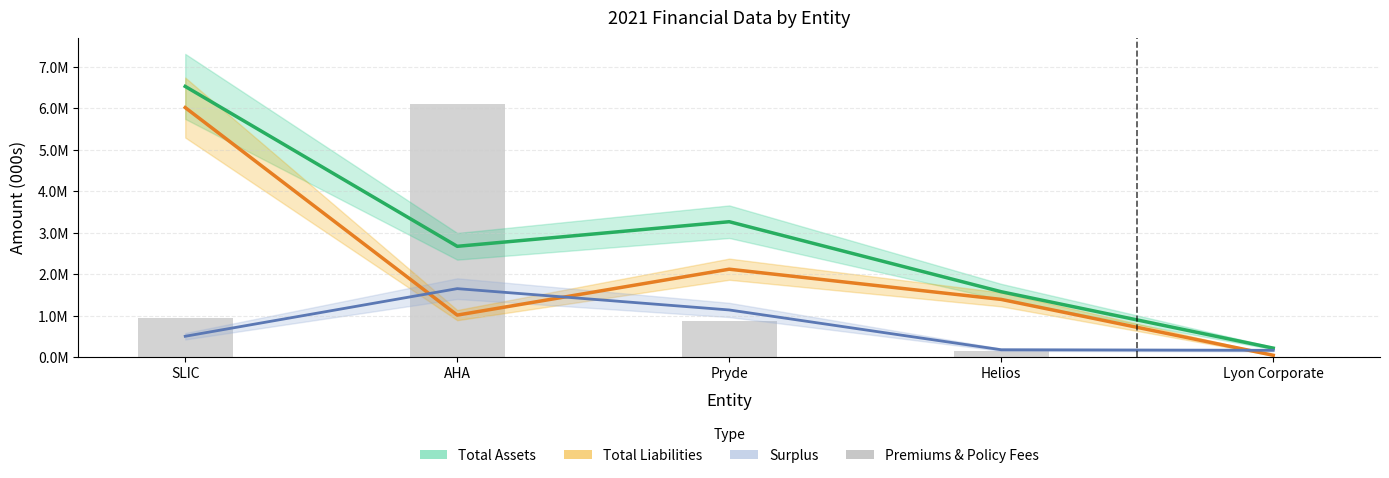

What is the label of the 2nd bar from the left?

AHA